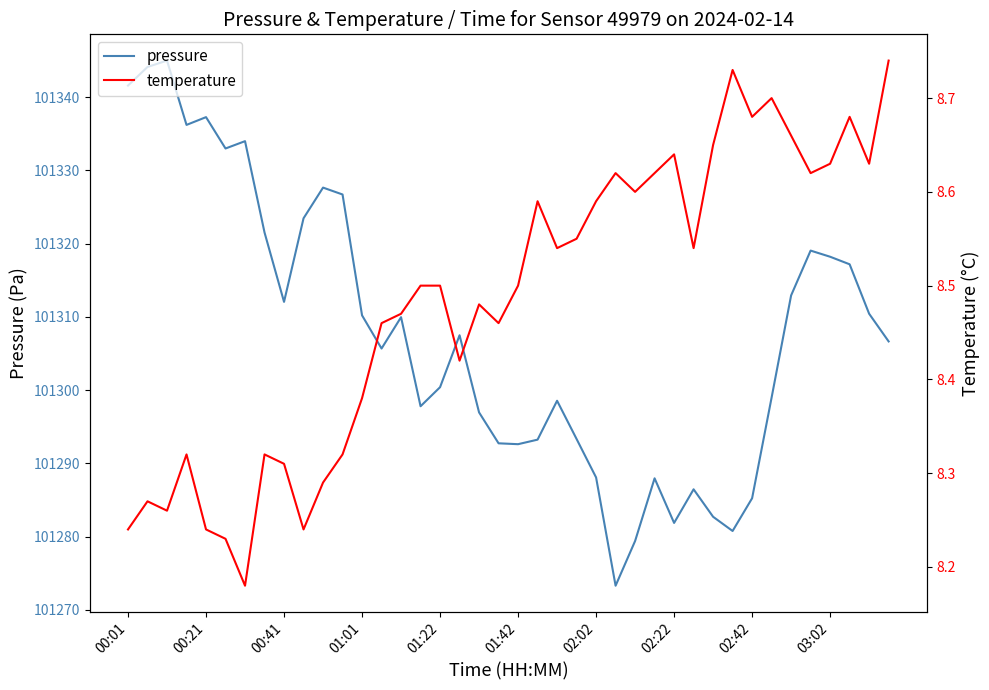

At how many categories does at least one series exceed 5425?

40